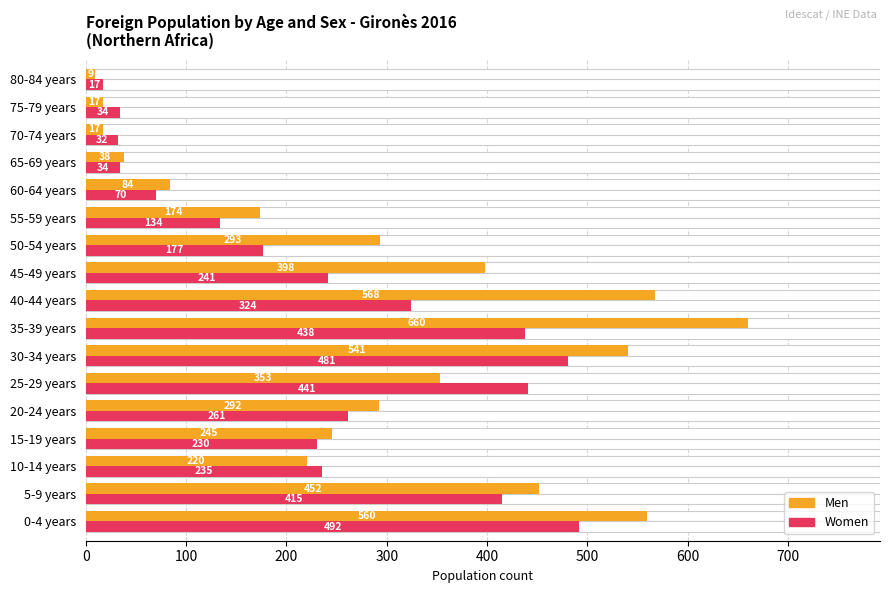

The value of Women at 30-34 years is 288. True or false?

False